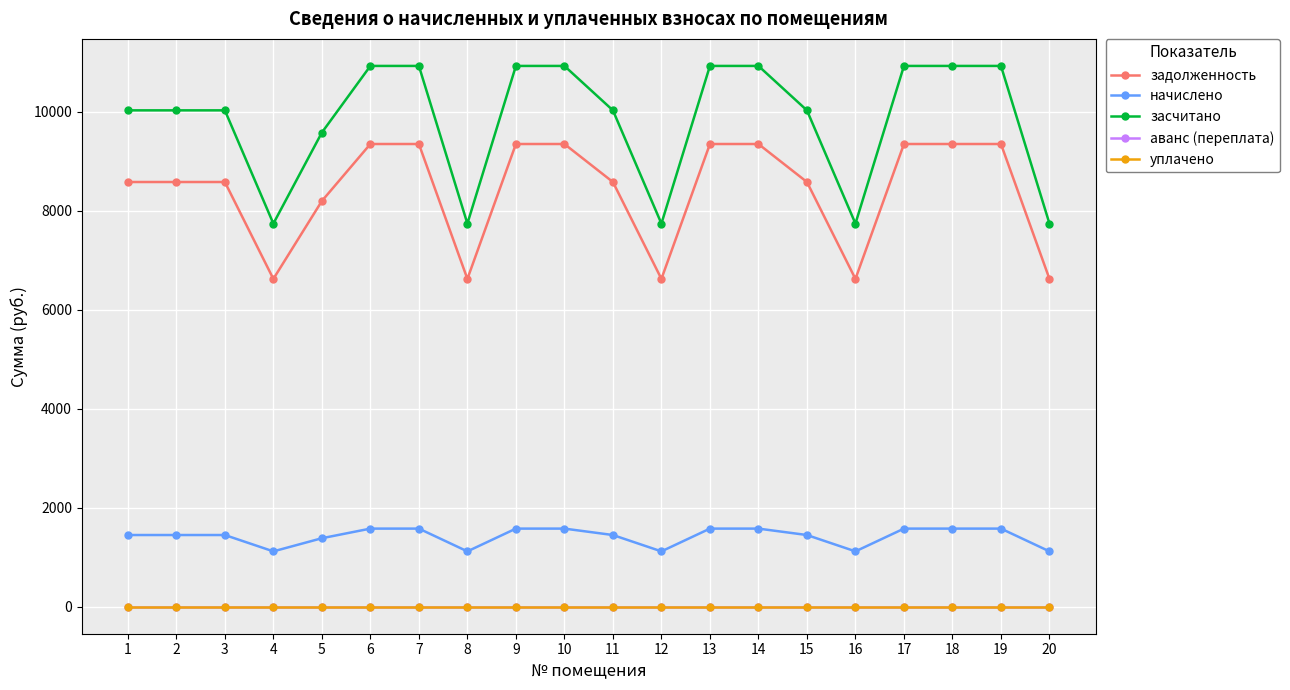

How many interior local valleys does the засчитано series have?

4